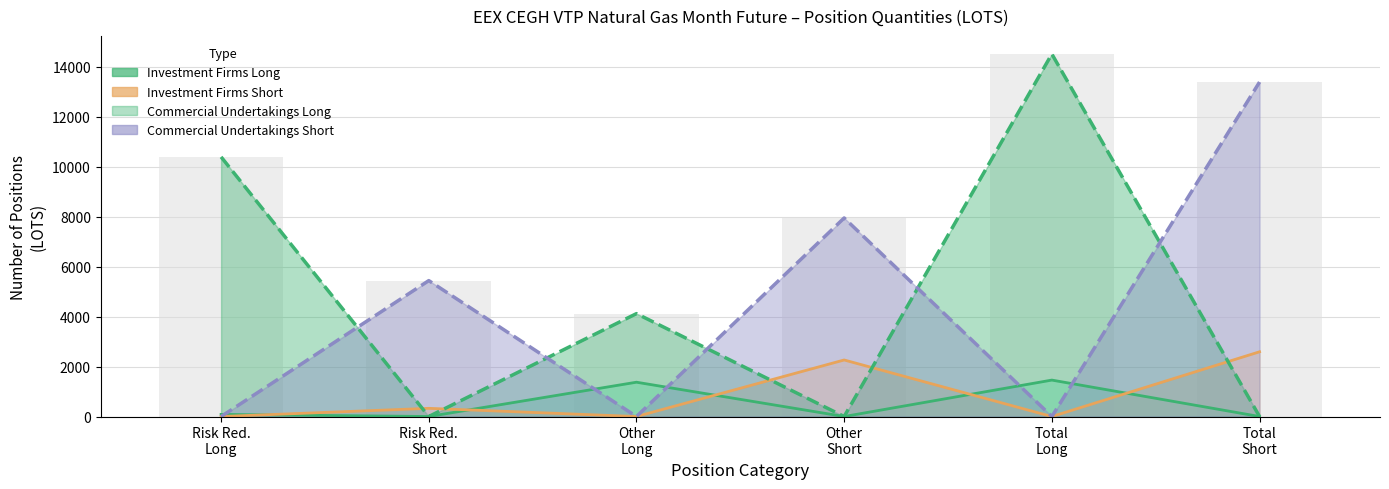

What position from the left is Other
Short?

4